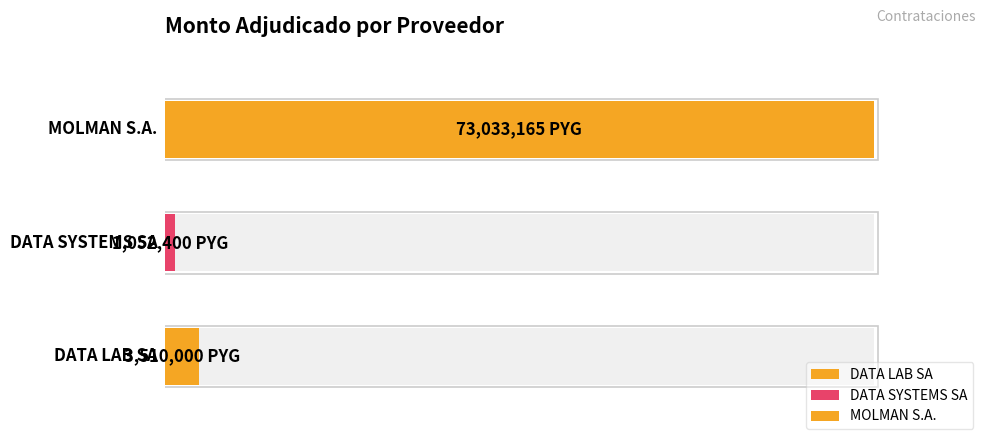

What is the label of the 2nd bar from the right?

DATA SYSTEMS SA